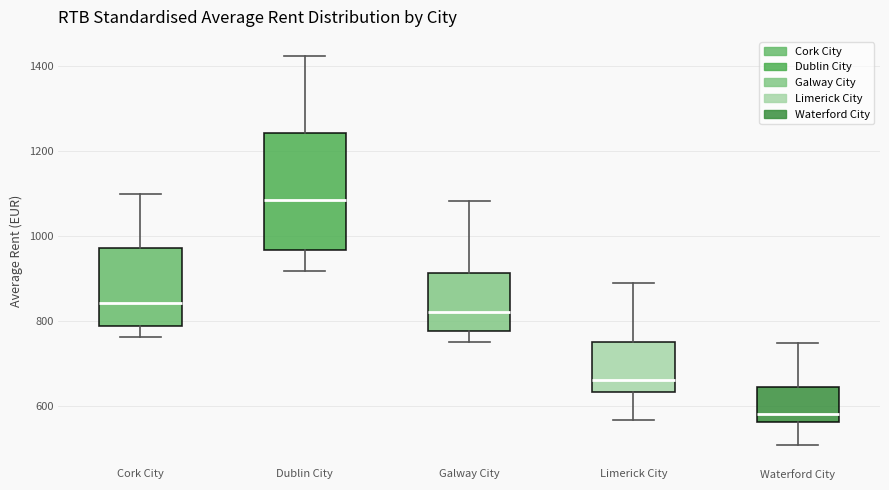

Comparing the boxes themselves (not the whiskers), which one is the tallest?

Dublin City